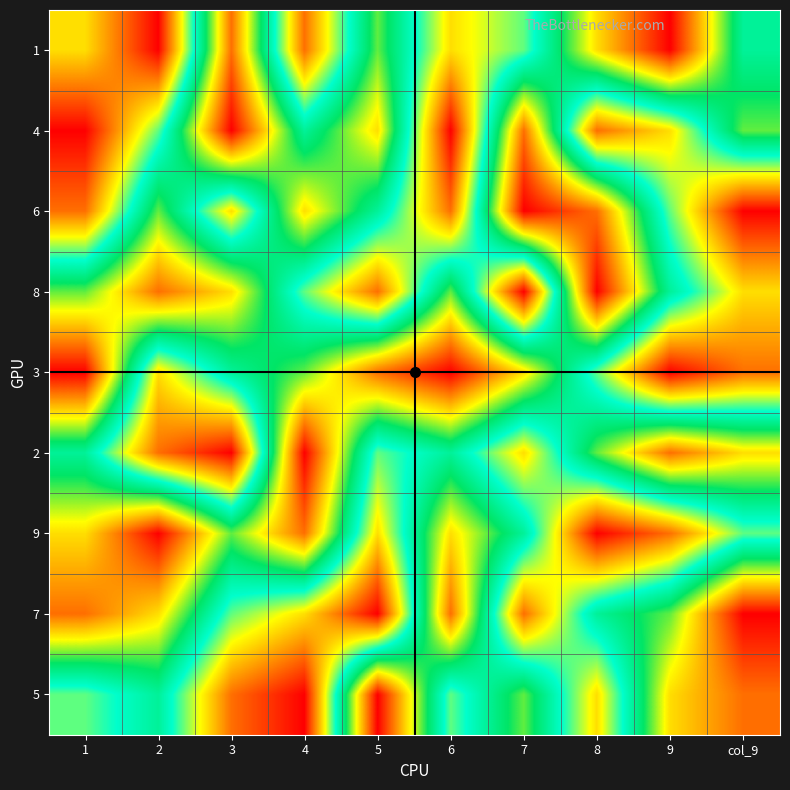

Rank the series at 5 from lowest to highest value.

7, 8, 9, 2, 6, 1, 4, 3, 5